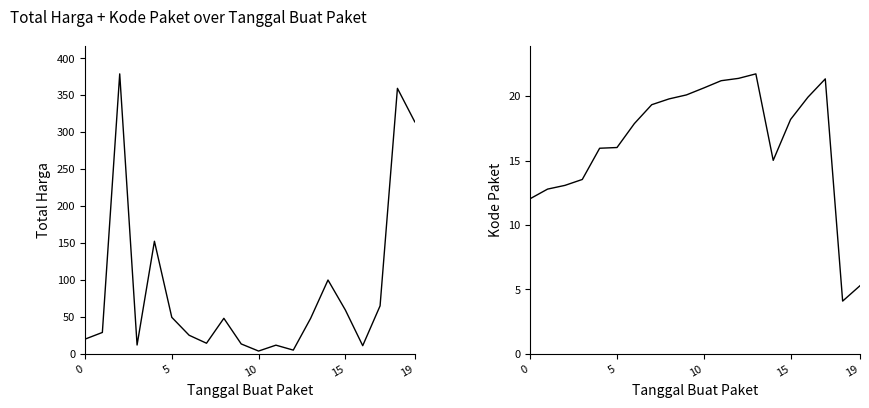

What is the maximum value shown in the chart?

379.1